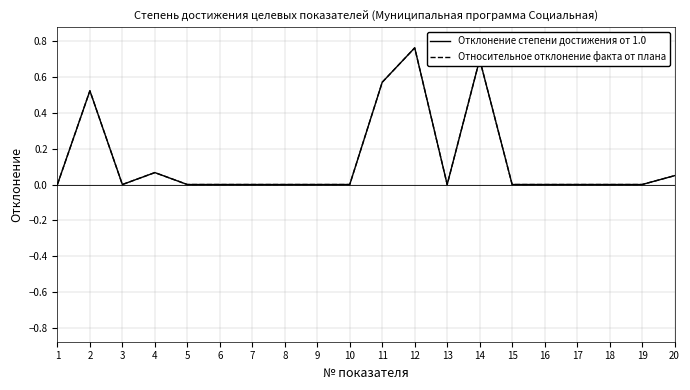

Which series has the largest total across all categories?

Относительное отклонение факта от плана